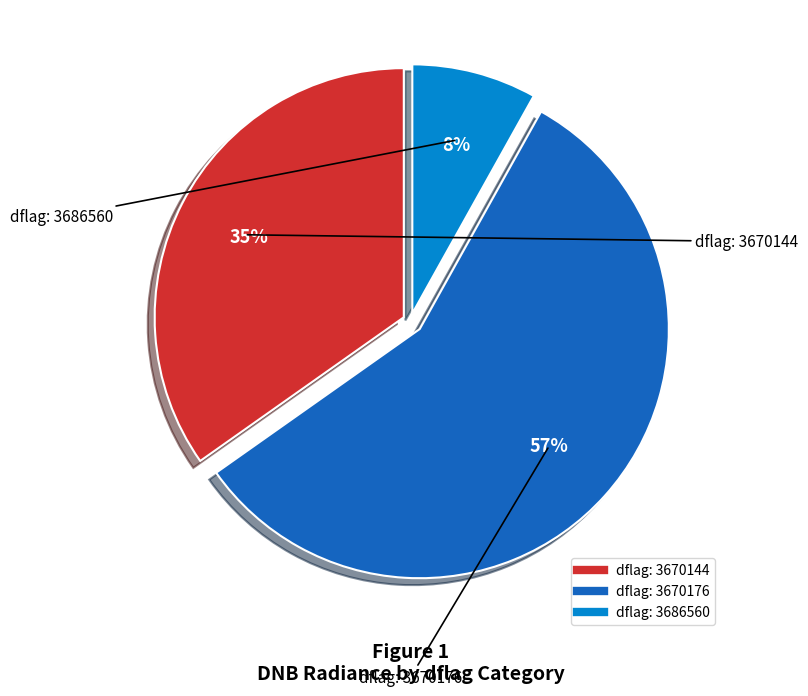

To the nearest percent, what is the difference between the largest and smallest slice percentages?

49%